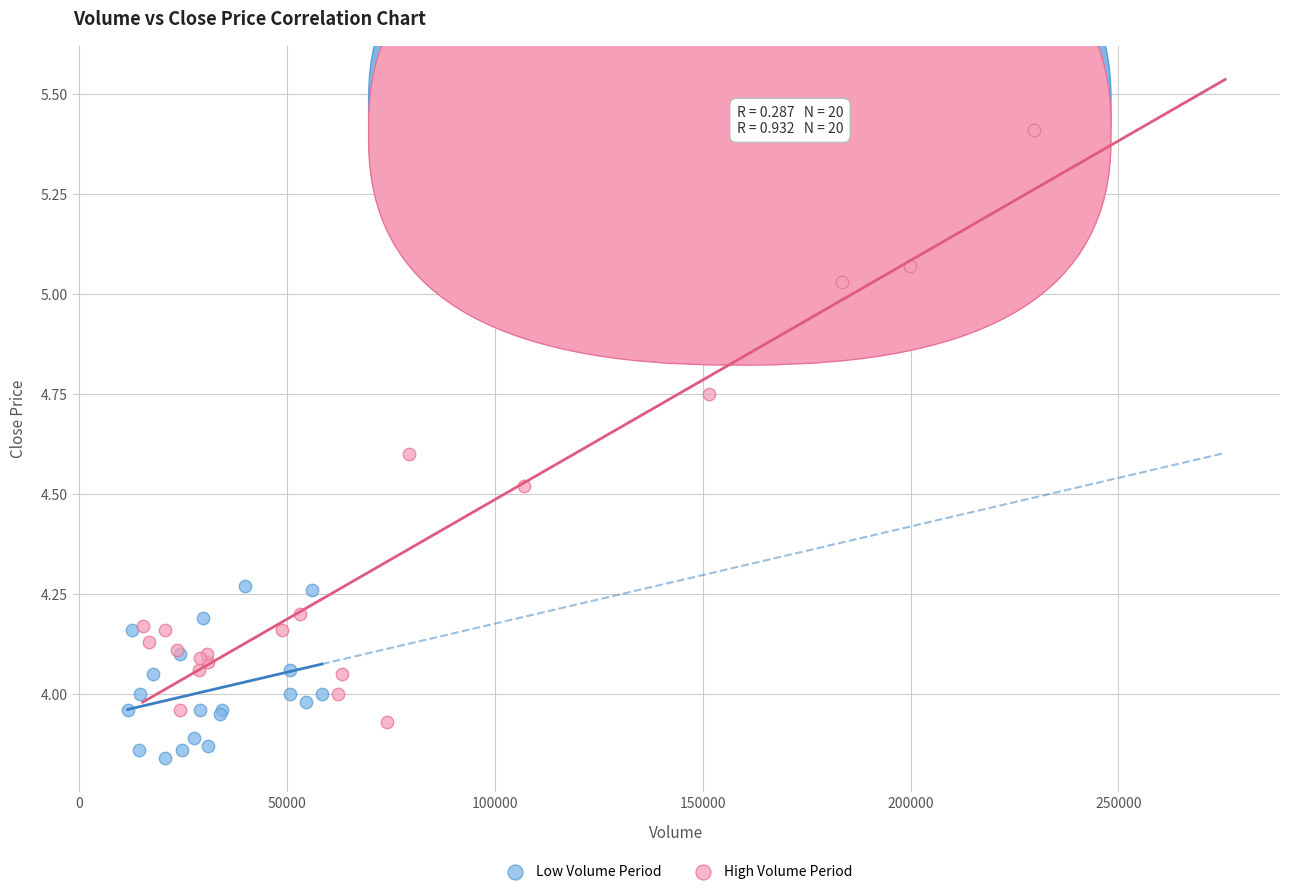

Which series has the widest spread of Y values?

High Volume Period